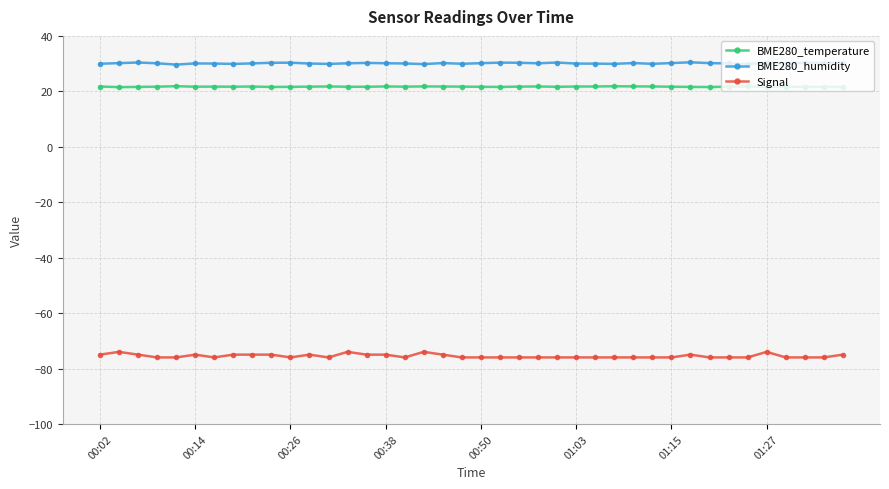

Does the chart display data point markers on the line(s)?

Yes